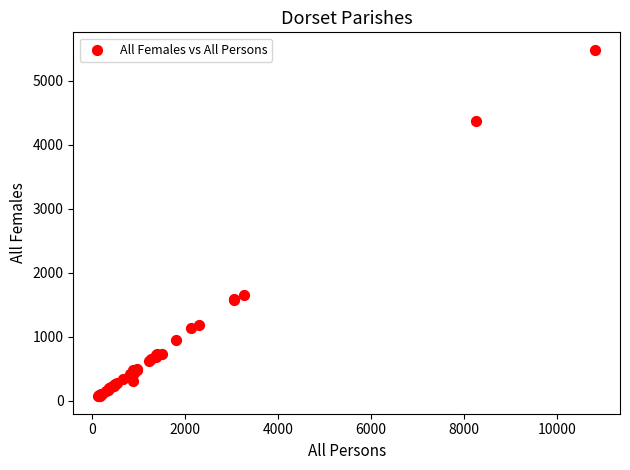

What Y value in the scatter plot is closest to 2773?

1653